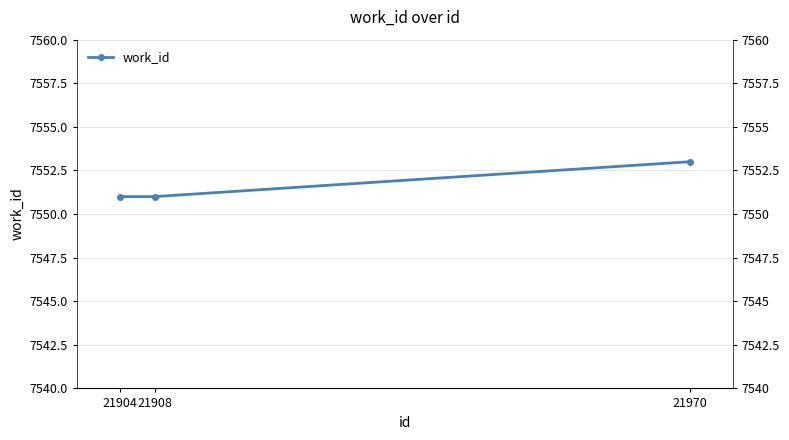

Which label corresponds to the largest value in the chart?

21970